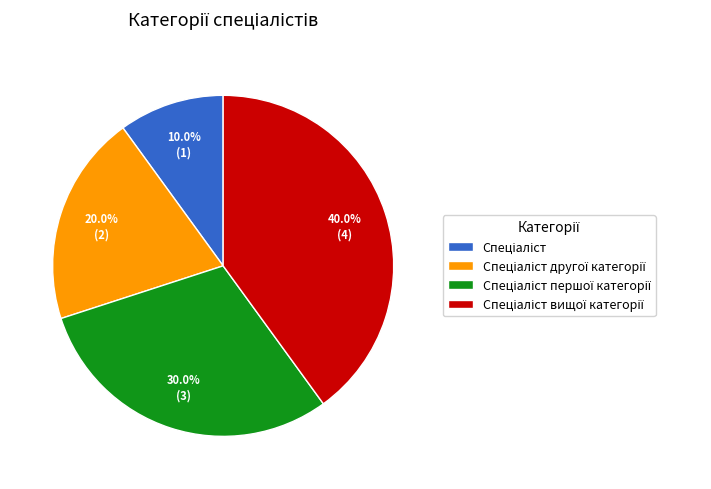

Is there any slice that represents more than half of the pie?

No